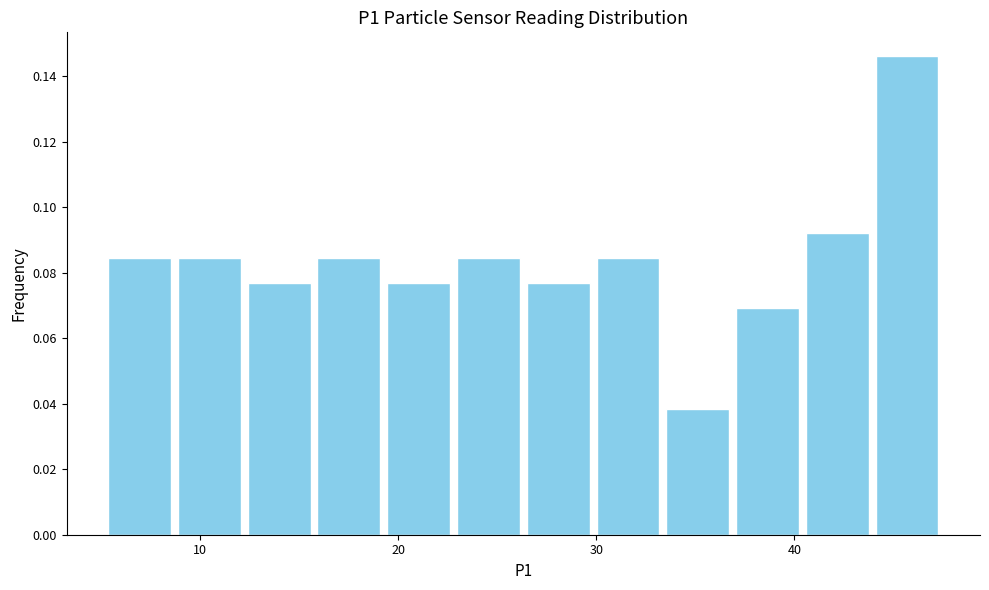

Read against the x-axis, roughly where is the centre of the tallest bar?

46